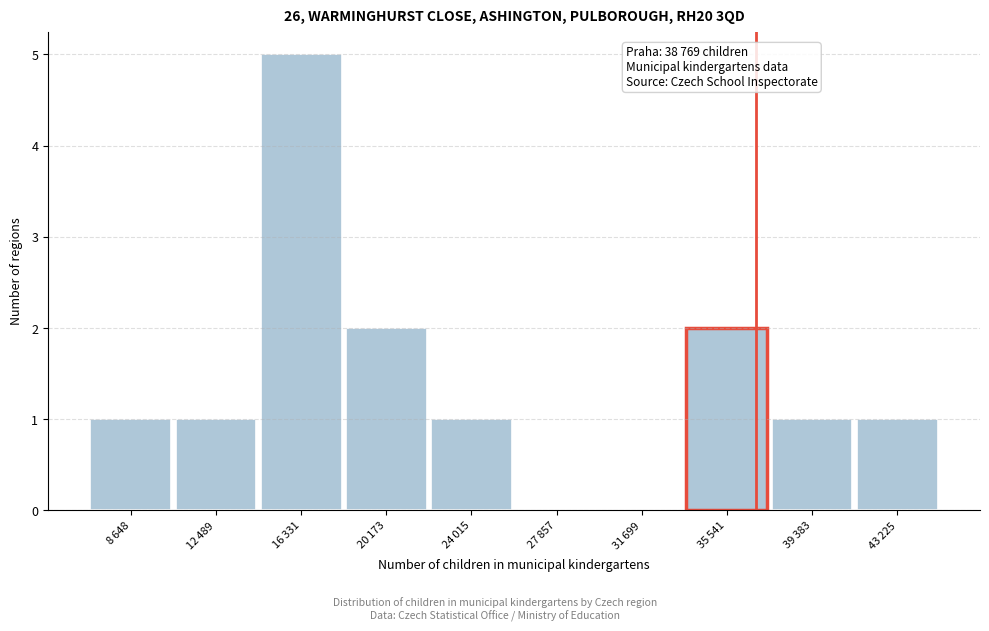

What is the sum of all values?

14